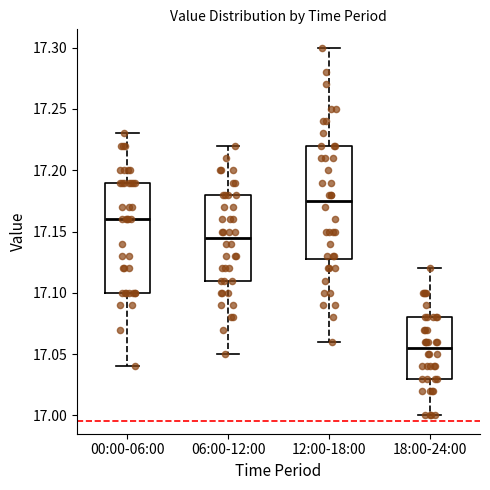

Which box's median line is the lowest?

18:00-24:00